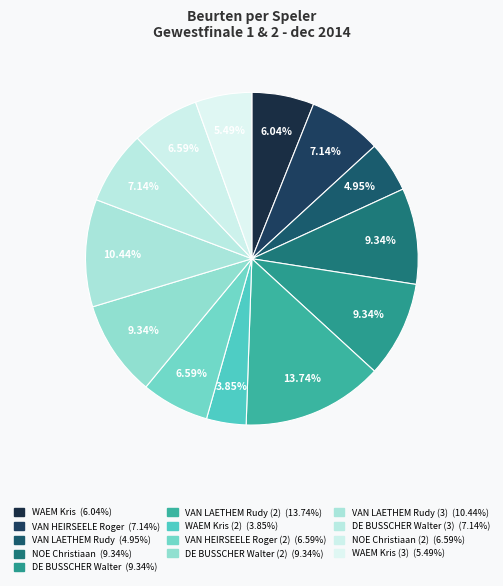

Rank the categories by value from lowest to highest.

WAEM Kris (2), VAN LAETHEM Rudy, WAEM Kris (3), WAEM Kris, VAN HEIRSEELE Roger (2), NOE Christiaan (2), VAN HEIRSEELE Roger, DE BUSSCHER Walter (3), NOE Christiaan, DE BUSSCHER Walter, DE BUSSCHER Walter (2), VAN LAETHEM Rudy (3), VAN LAETHEM Rudy (2)